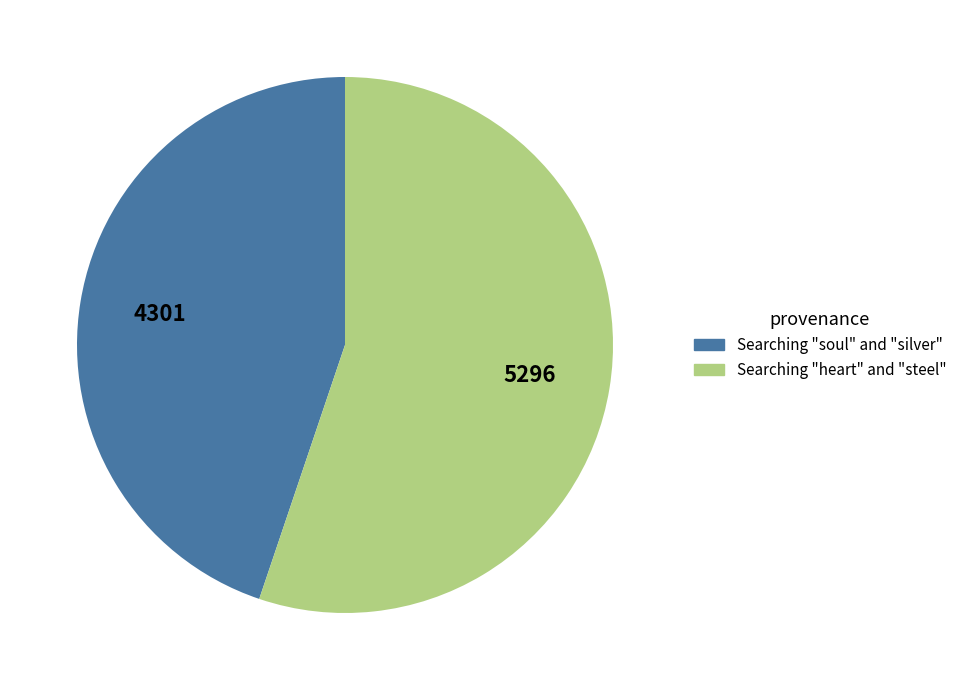

What is the largest slice in the pie chart?

Searching "heart" and "steel"